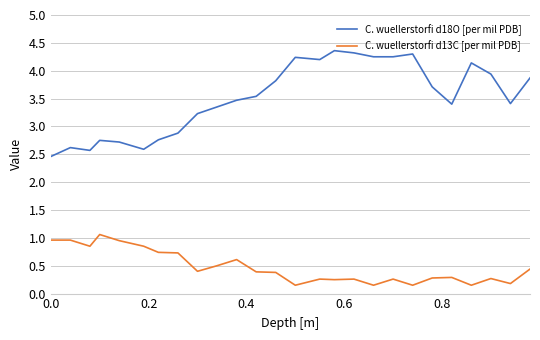

Which series has the largest range (max minus min)?

C. wuellerstorfi d18O [per mil PDB]